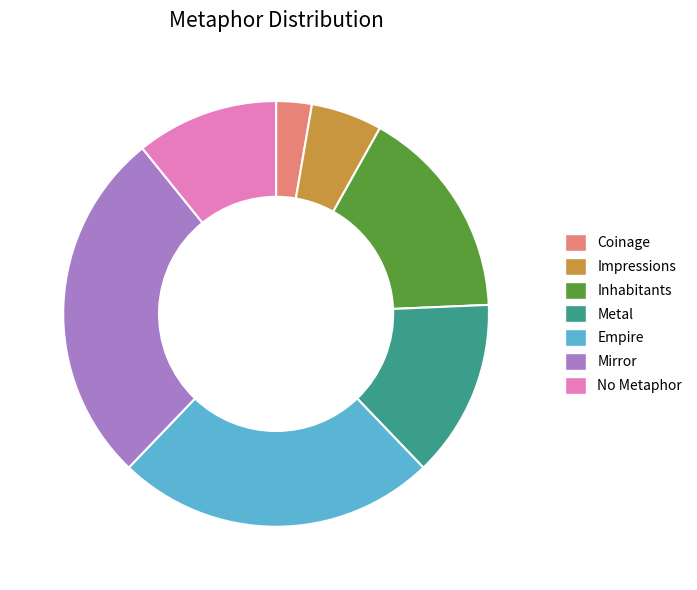

The Metal slice represents 2% of the pie. True or false?

False